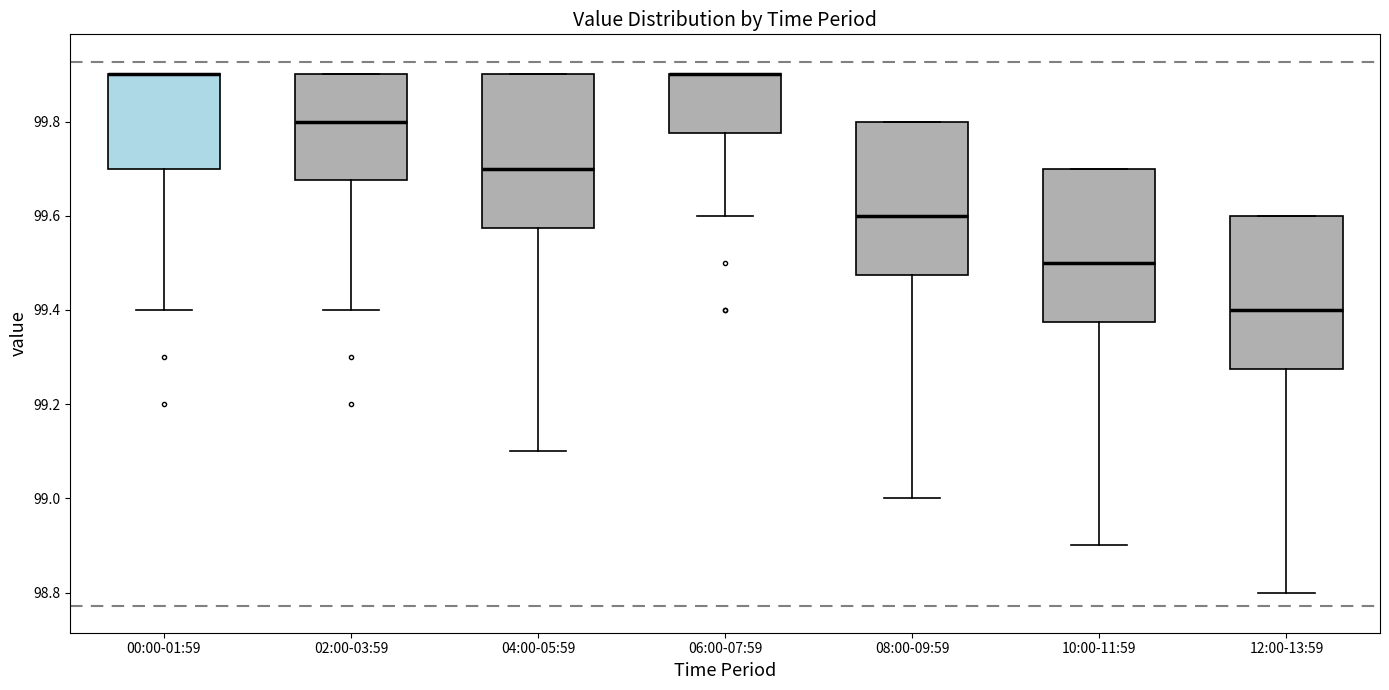

Reading left to right, read every box against the y-axis: the position of its median line, the range the box covers, and the ends of its whiskers. The values are not printed on the chart, so give them approximately, as read against the axis.

00:00-01:59: median 99.90 (drawn on the box's upper edge), box 99.70 to 99.90, whiskers 99.40 to 99.90
02:00-03:59: median 99.80, box 99.68 to 99.90, whiskers 99.40 to 99.90
04:00-05:59: median 99.70, box 99.58 to 99.90, whiskers 99.10 to 99.90
06:00-07:59: median 99.90 (drawn on the box's upper edge), box 99.78 to 99.90, whiskers 99.60 to 99.90
08:00-09:59: median 99.60, box 99.48 to 99.80, whiskers 99.00 to 99.80
10:00-11:59: median 99.50, box 99.38 to 99.70, whiskers 98.90 to 99.70
12:00-13:59: median 99.40, box 99.28 to 99.60, whiskers 98.80 to 99.60